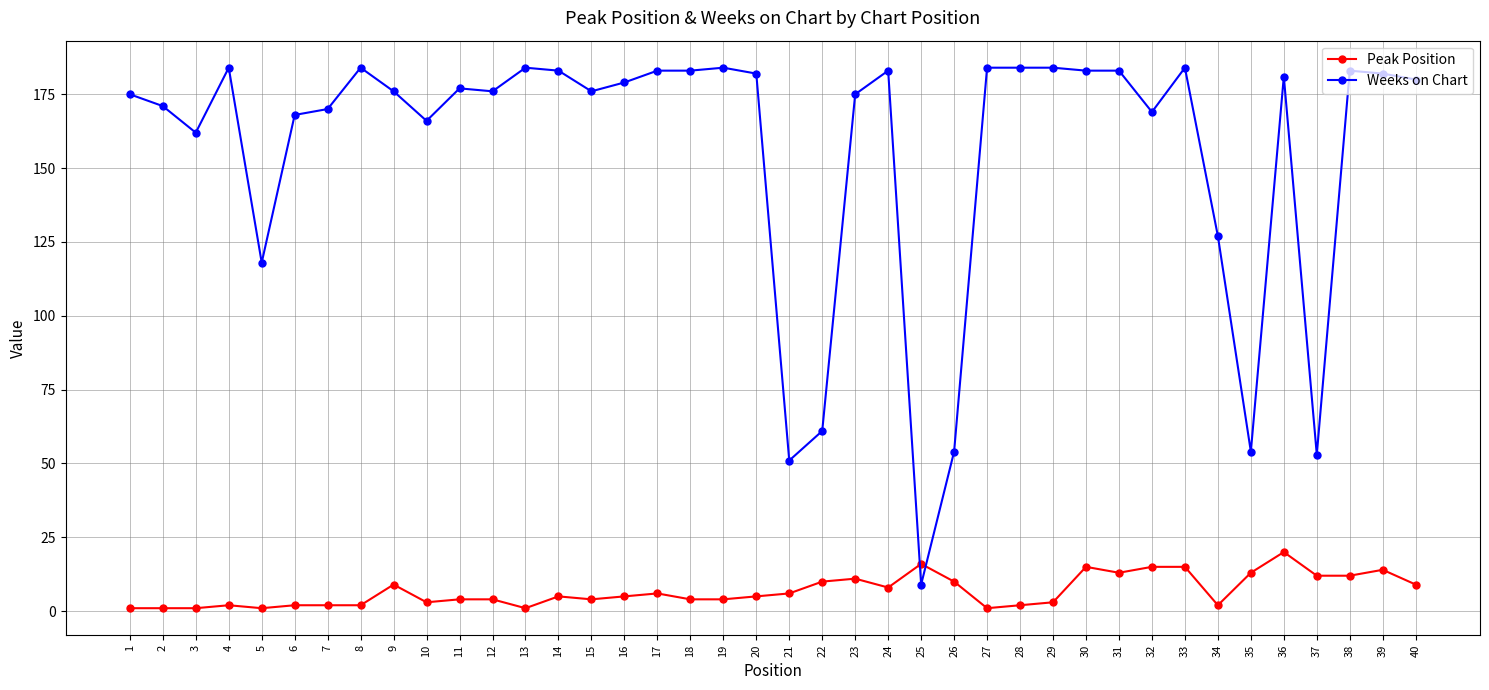

Which series has the largest range (max minus min)?

Weeks on Chart